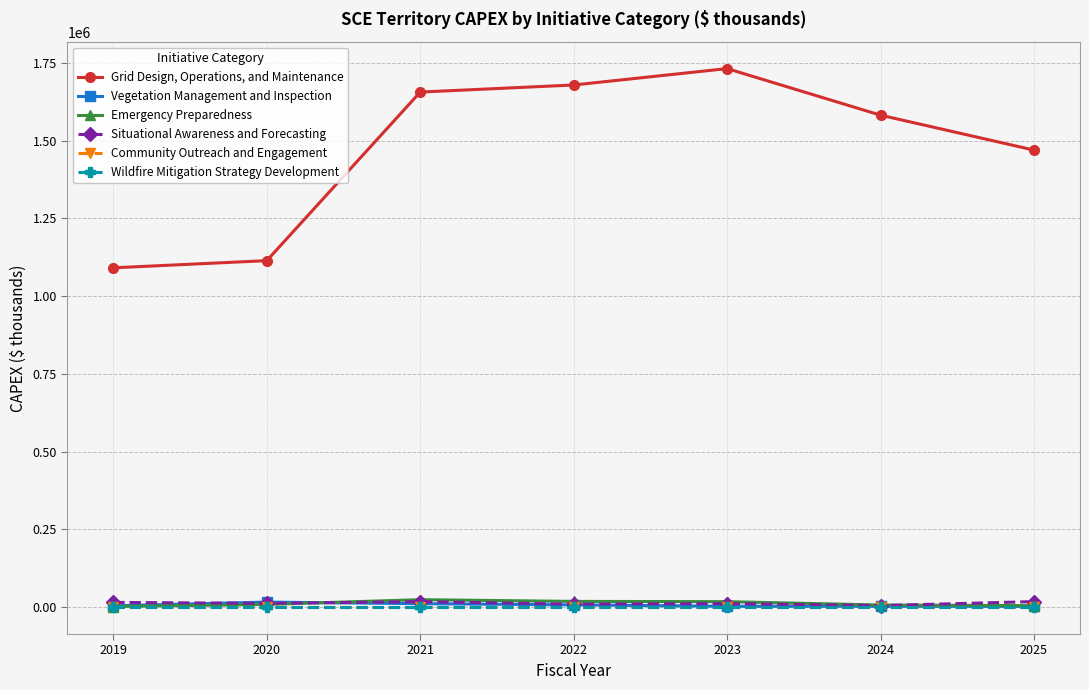

What is the value of the Vegetation Management and Inspection point at the 4th from the left?

7124.6